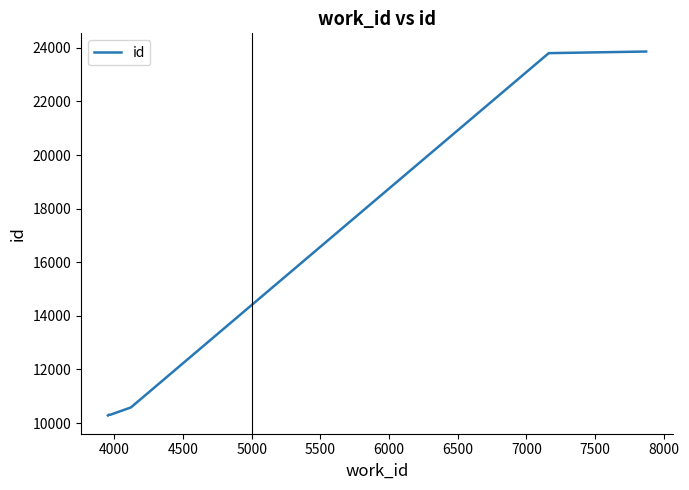

What is the maximum value shown in the chart?

23861